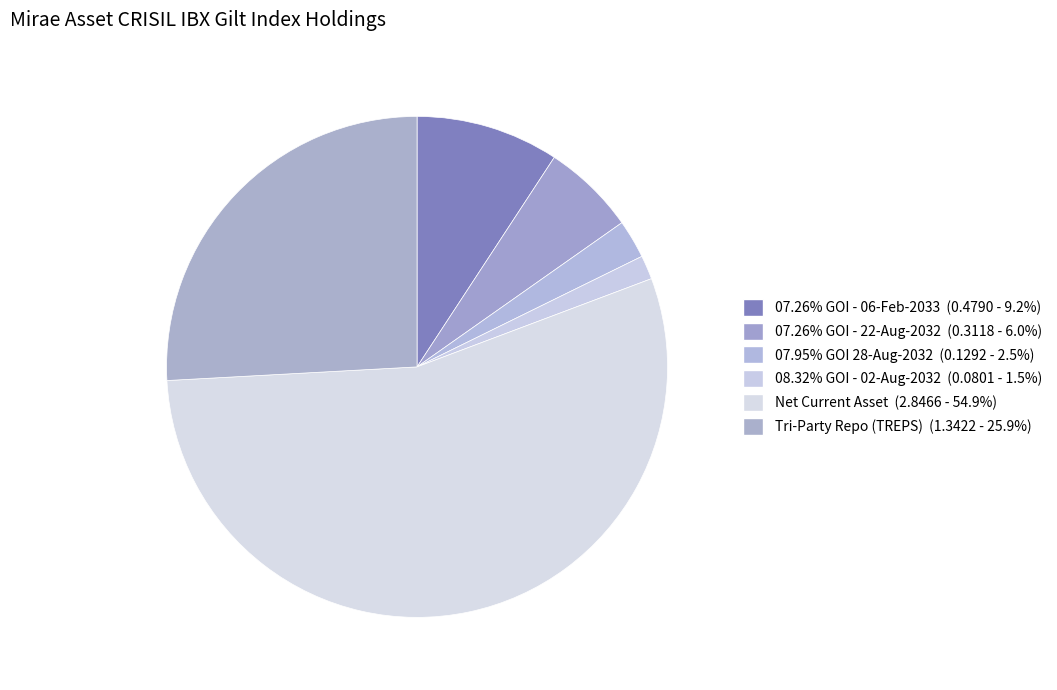

Which slice is the largest?

Net Current Asset